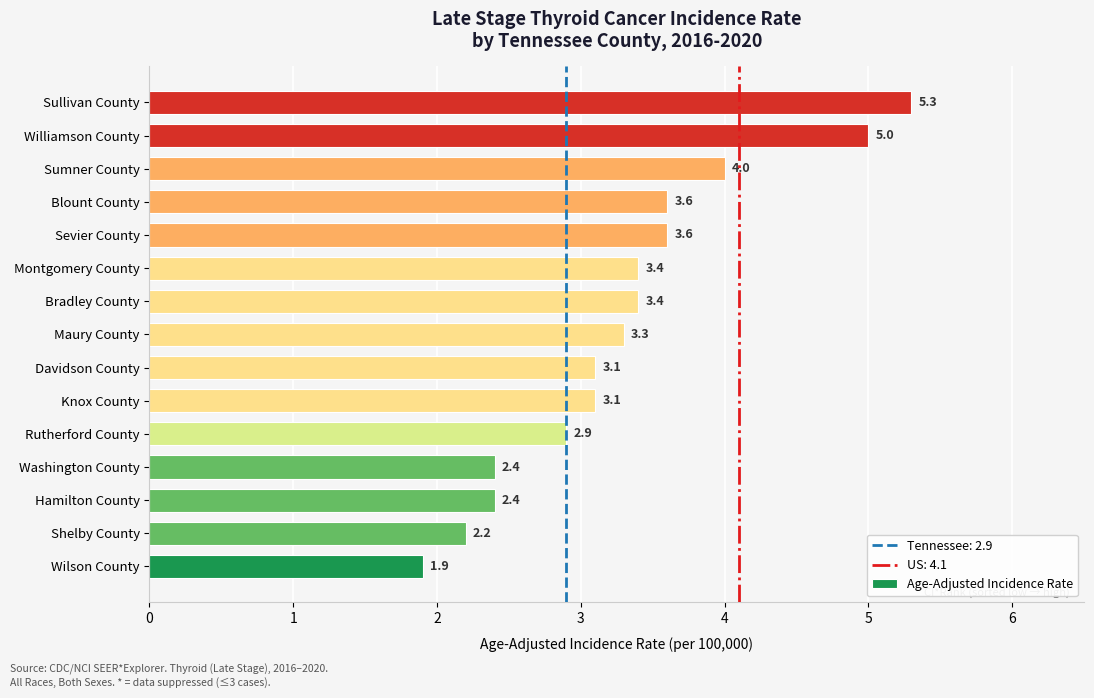

Which label corresponds to the largest value in the chart?

Sullivan County